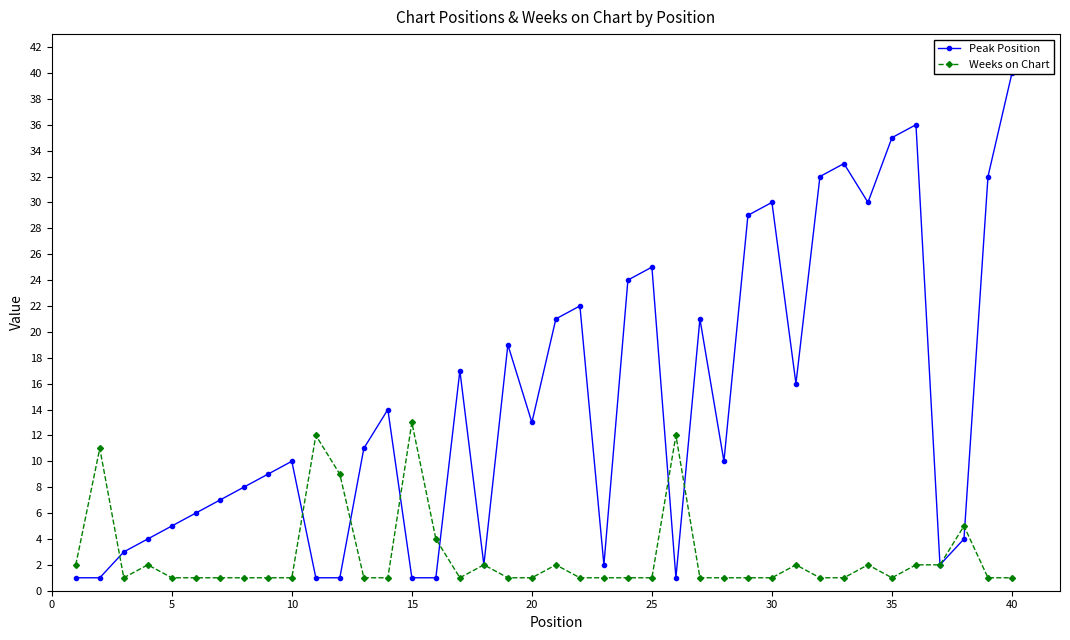

What is the highest value of the Weeks on Chart series?

13